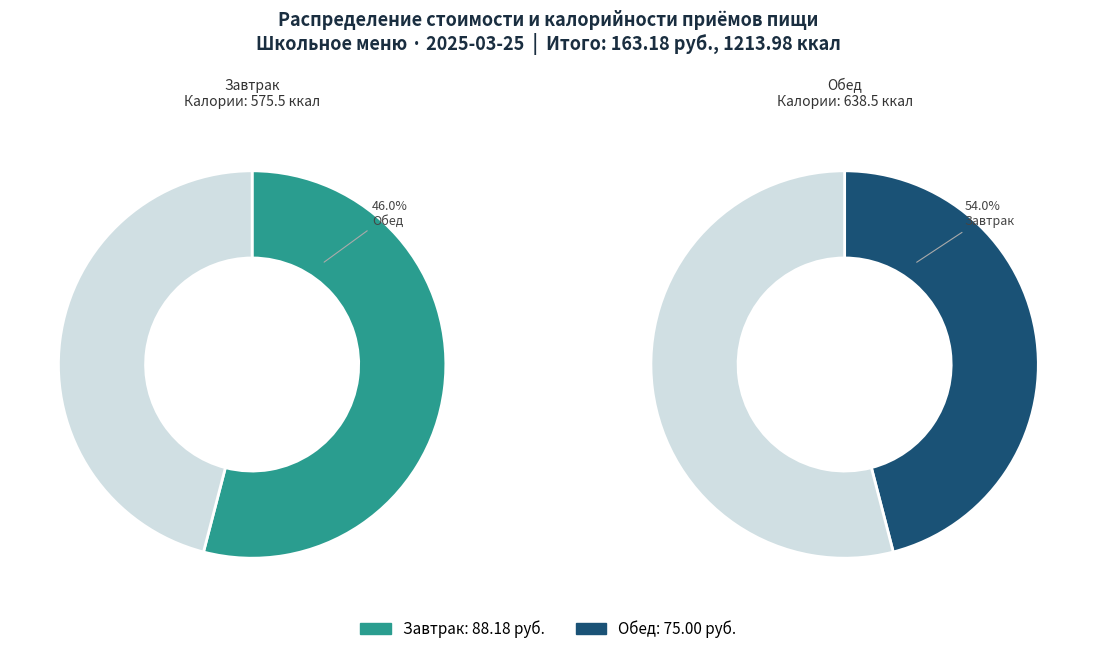

Is there a majority slice in this chart?

Yes